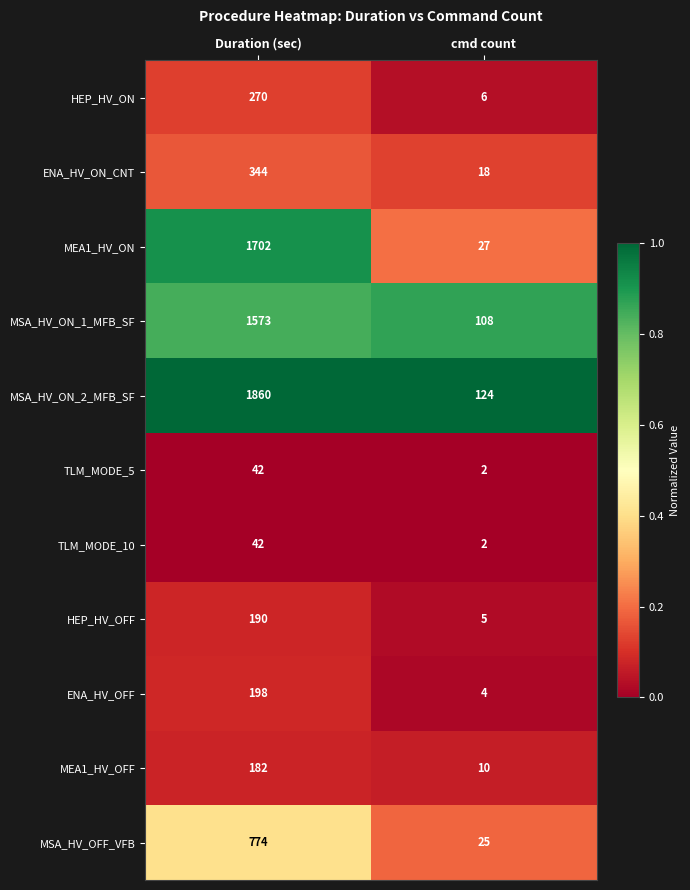

True or false: MSA_HV_ON_2_MFB_SF has a value of 1860 at Duration (sec).

True